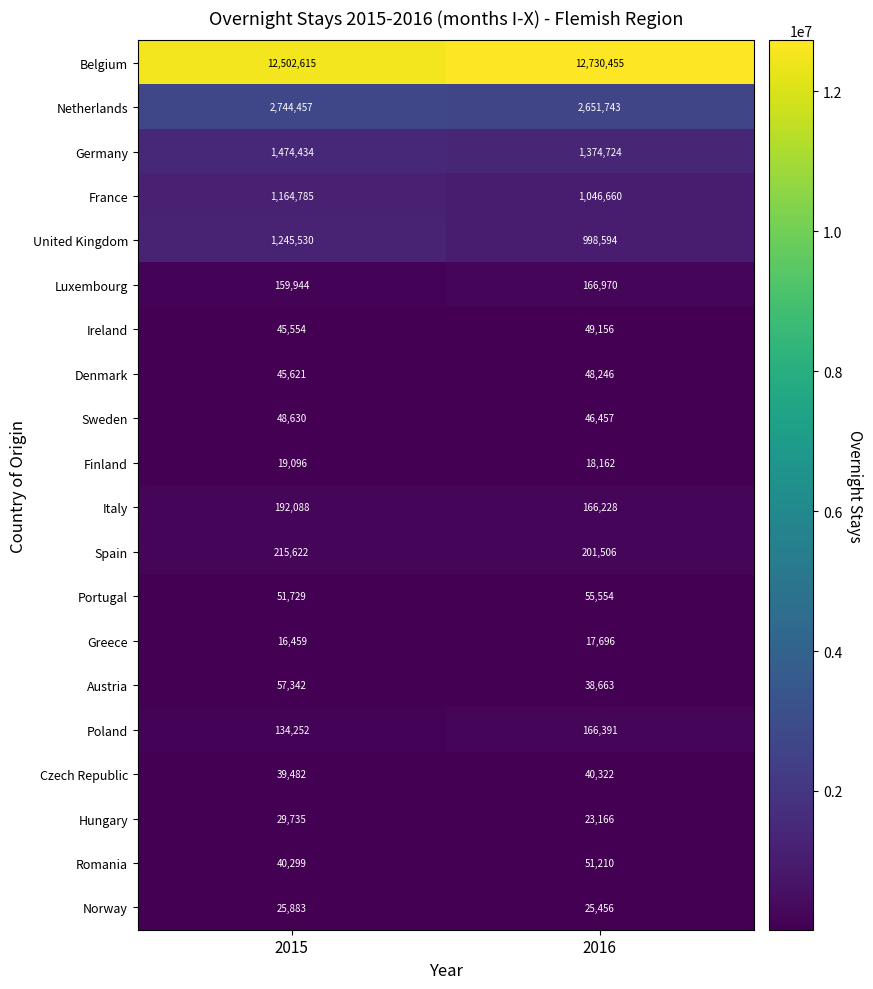

List the series in order of their peak value, highest first.

Belgium, Netherlands, Germany, United Kingdom, France, Spain, Italy, Luxembourg, Poland, Austria, Portugal, Romania, Ireland, Sweden, Denmark, Czech Republic, Hungary, Norway, Finland, Greece